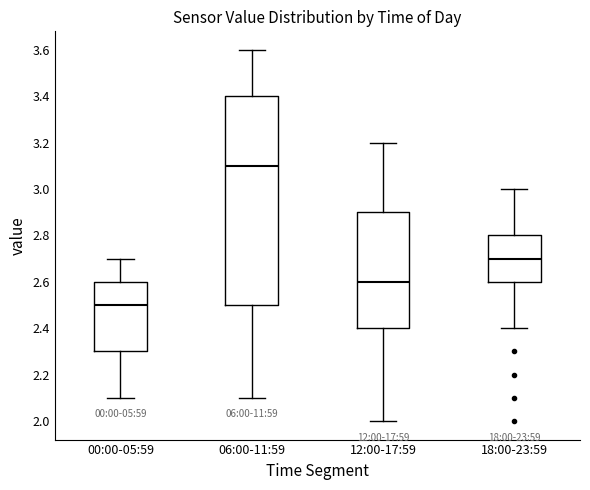

Which box has the lowest median line?

00:00-05:59